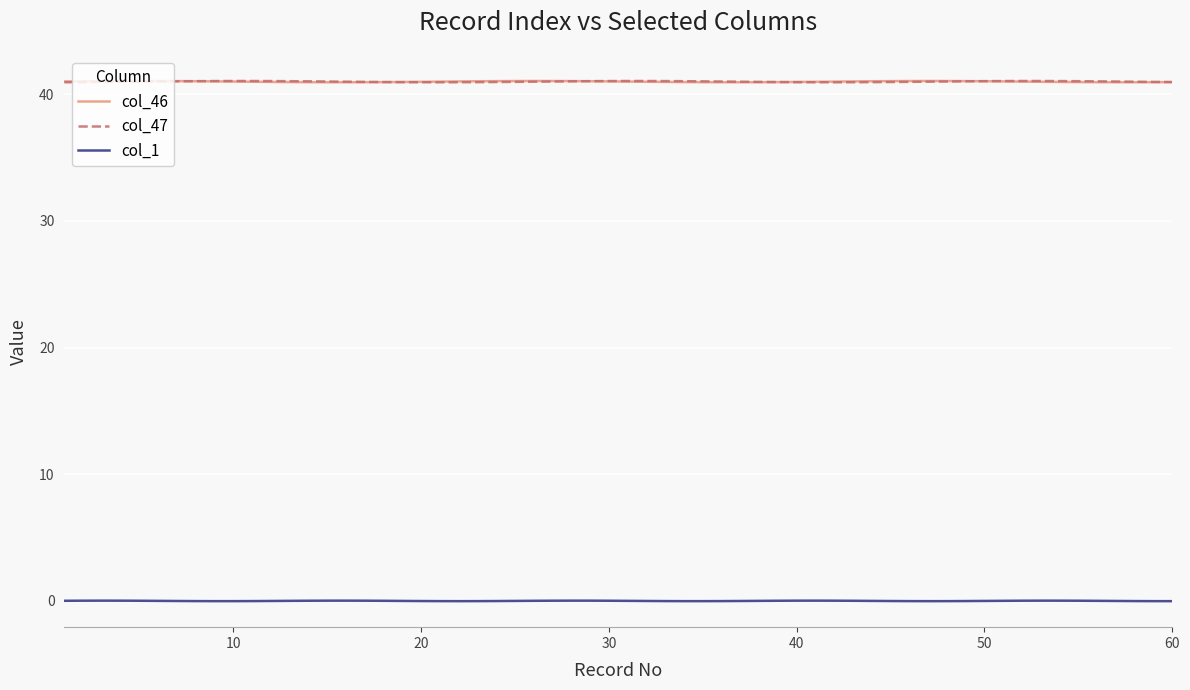

What is the lowest value of the col_46 series?

41.0